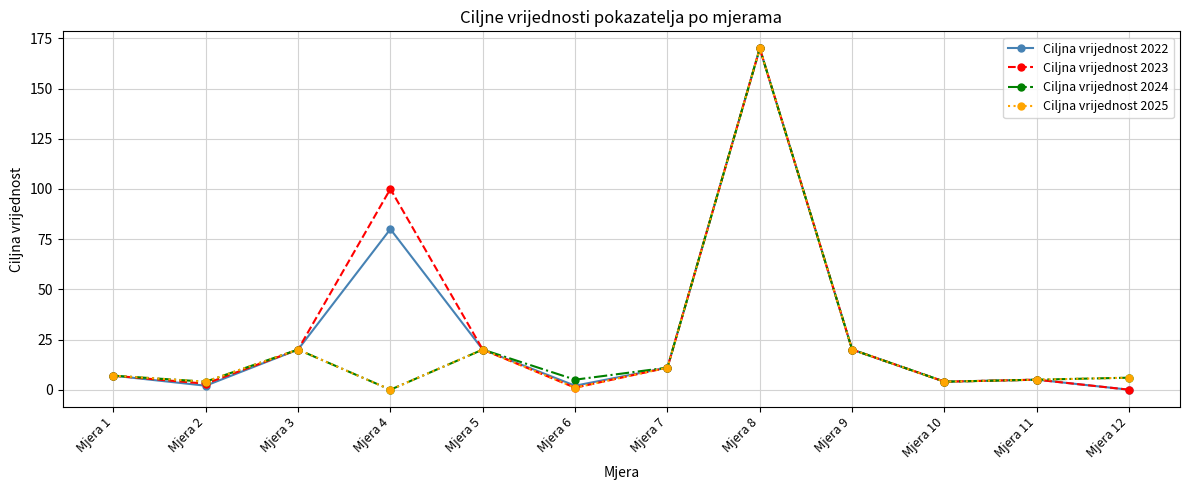

Count the number of data series in this chart.

4